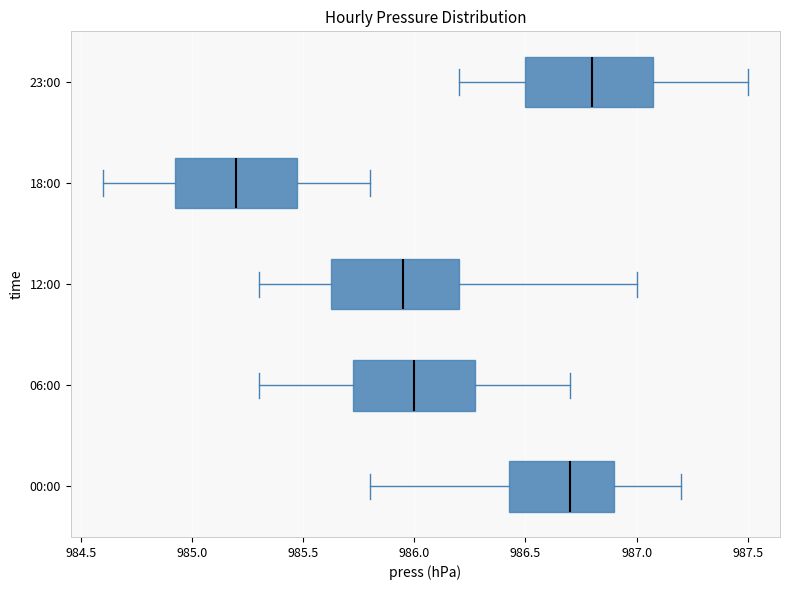

Reading bottom to top, read every box against the x-axis: the position of its median line, the range the box covers, and the ends of its whiskers. The values are not printed on the chart, so give them approximately, as read against the axis.

00:00: median 986.70, box 986.45 to 986.90, whiskers 985.80 to 987.20
06:00: median 986.00, box 985.75 to 986.30, whiskers 985.30 to 986.70
12:00: median 985.95, box 985.65 to 986.20, whiskers 985.30 to 987.00
18:00: median 985.20, box 984.95 to 985.50, whiskers 984.60 to 985.80
23:00: median 986.80, box 986.50 to 987.10, whiskers 986.20 to 987.50